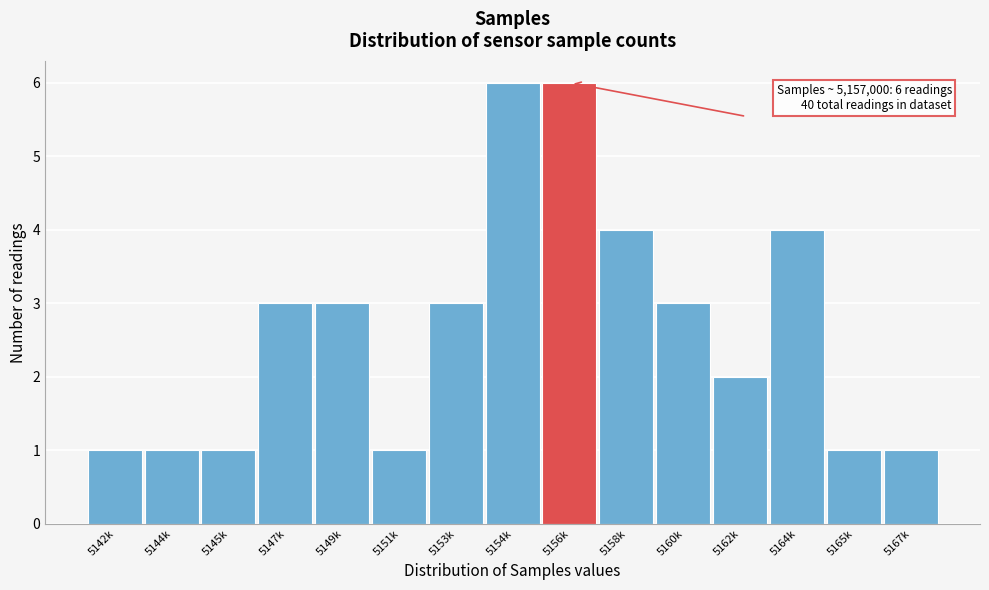

Reading left to right, what are all the values shown in this chart?

5142k=1	5144k=1	5145k=1	5147k=3	5149k=3	5151k=1	5153k=3	5154k=6	5156k=6	5158k=4	5160k=3	5162k=2	5164k=4	5165k=1	5167k=1